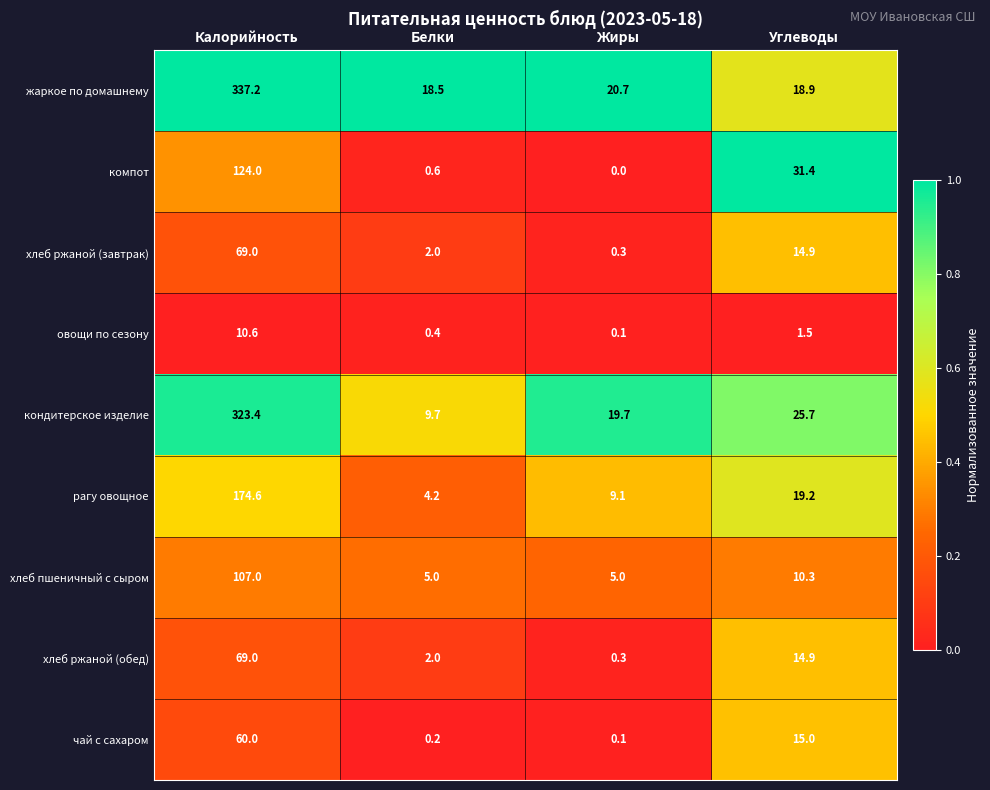

Which series has the largest range (max minus min)?

жаркое по домашнему